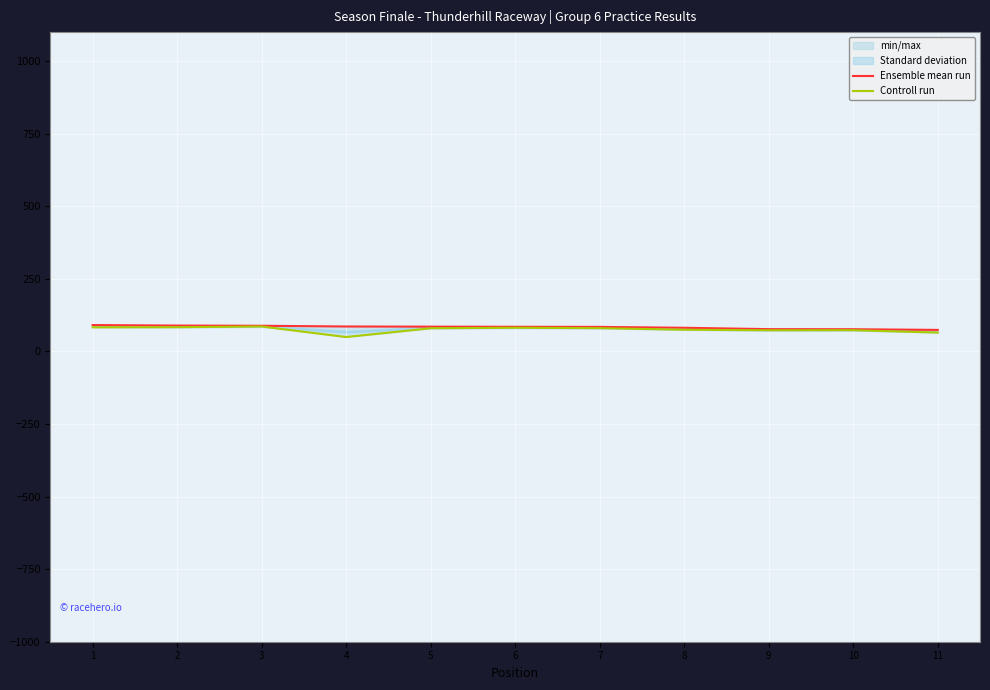

What is the total value across all series at 8?

156.2